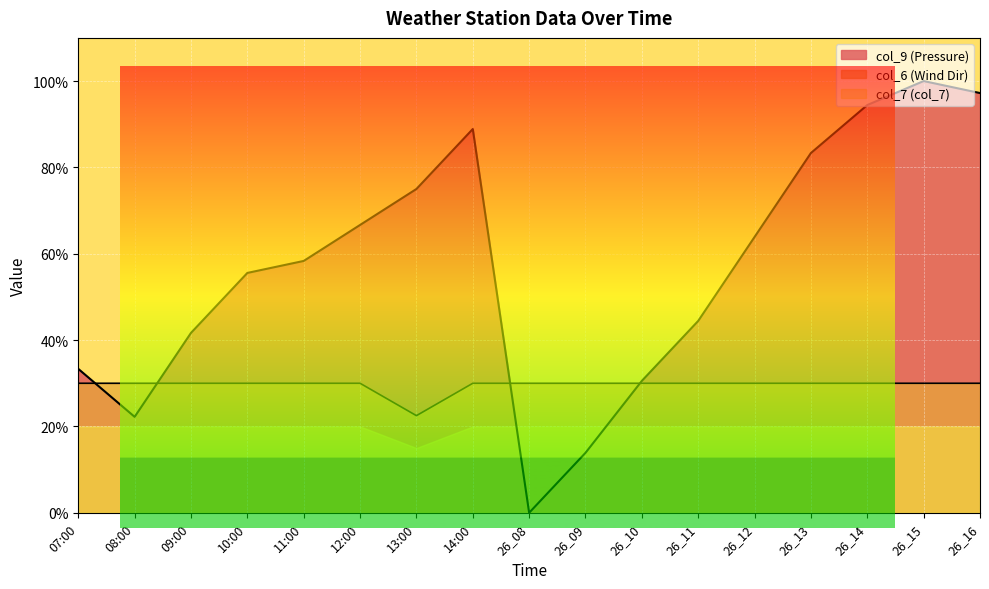

What is the label of the 9th point from the right?

26_08